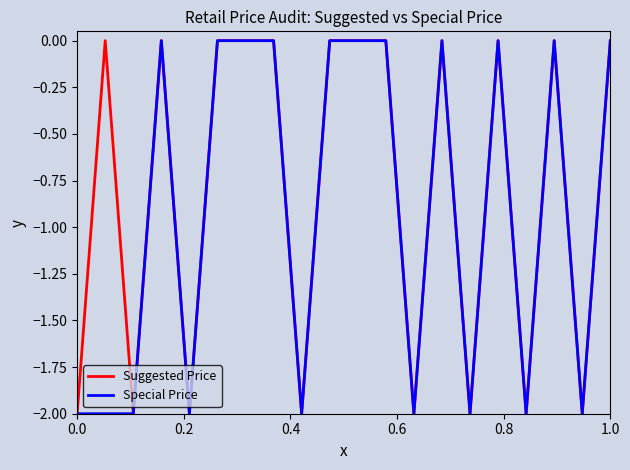

List the series in order of their overall mean, highest first.

Suggested Price, Special Price